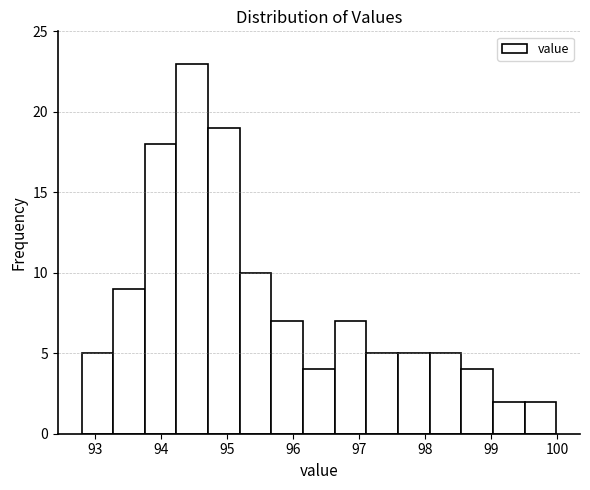

Reading left to right, transcribe this chart: for each bar, give the range it covers on the x-axis and its height. Neither the bar edges nor the heights are printed on the chart, so give them approximately, as read against the axes.

92.8 to 93.3: 5
93.3 to 93.8: 9
93.8 to 94.2: 18
94.2 to 94.7: 23
94.7 to 95.2: 19
95.2 to 95.7: 10
95.7 to 96.2: 7
96.2 to 96.6: 4
96.6 to 97.1: 7
97.1 to 97.6: 5
97.6 to 98.1: 5
98.1 to 98.6: 5
98.6 to 99.0: 4
99.0 to 99.5: 2
99.5 to 100.0: 2